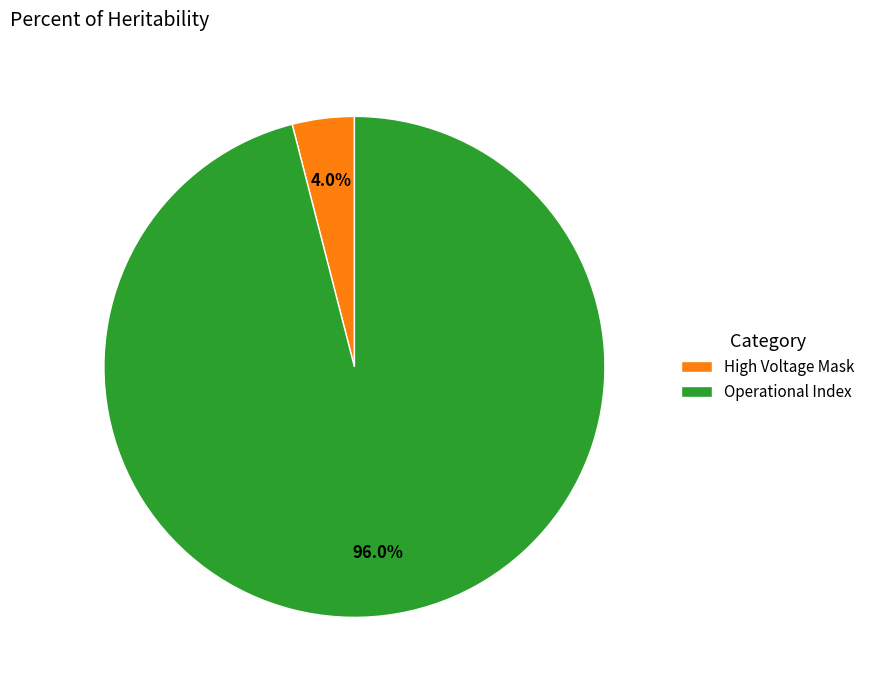

What percentage is NOT represented by Operational Index?

4.0%